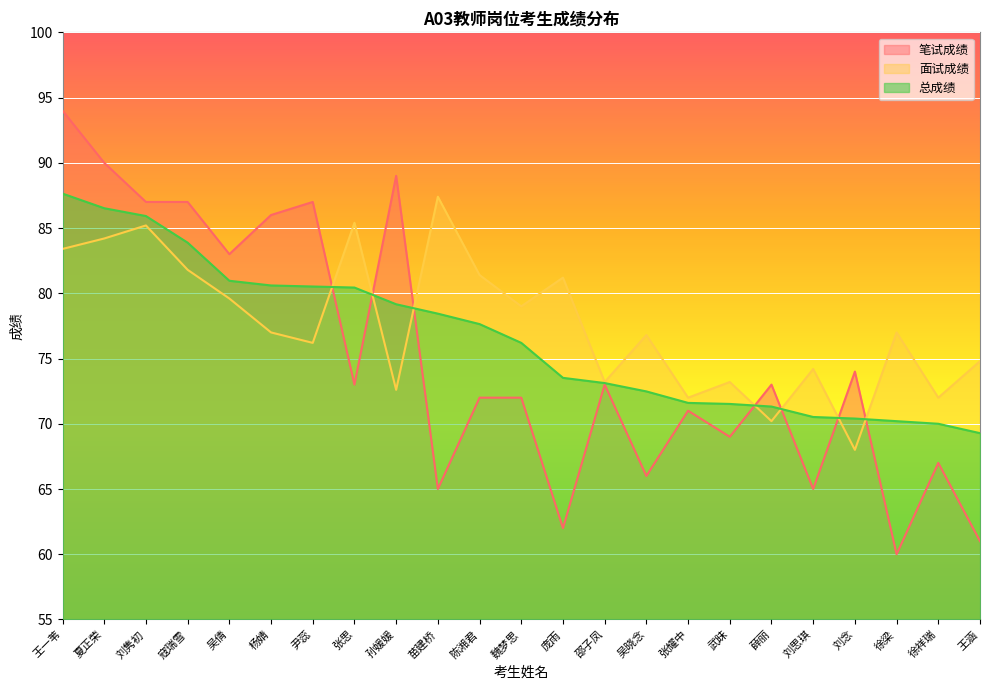

After their last crossing, which series has the higher values: 面试成绩 or 笔试成绩?

面试成绩